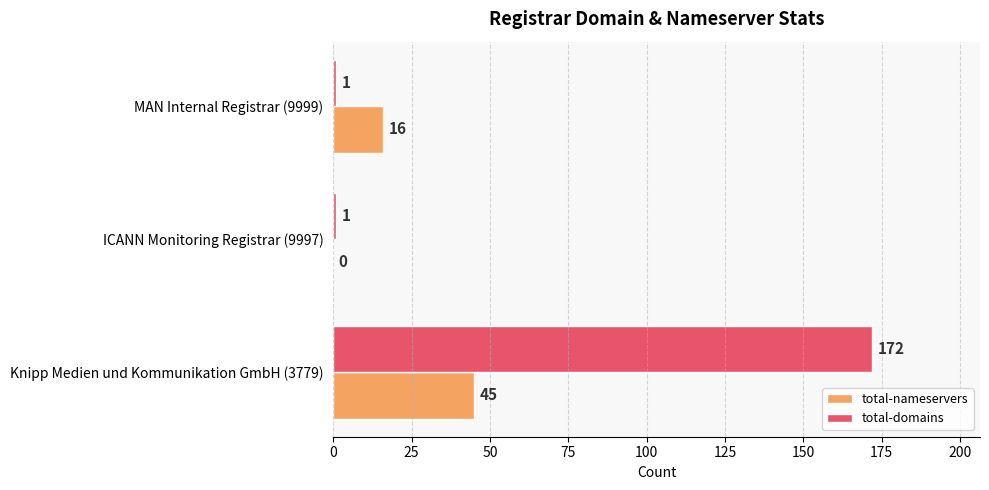

How many total-domains values are between 1 and 172?

3